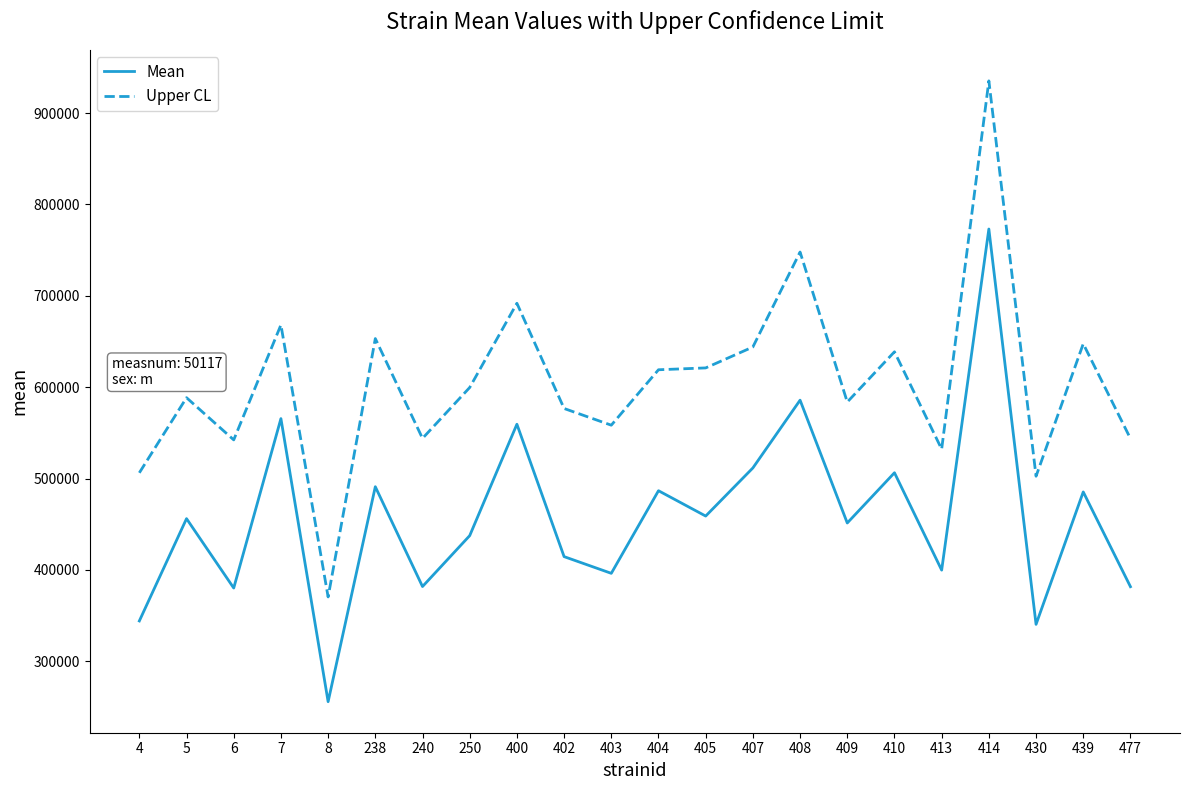

True or false: Upper CL and Mean cross at least once.

False